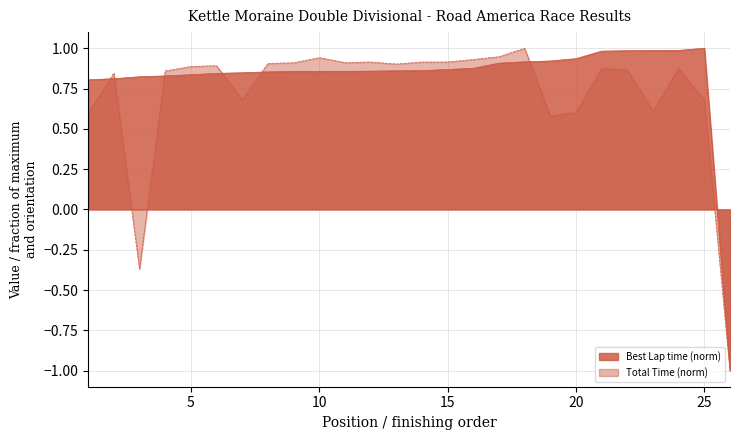

The value of Total Time (norm) at 5 is 0.4. True or false?

False